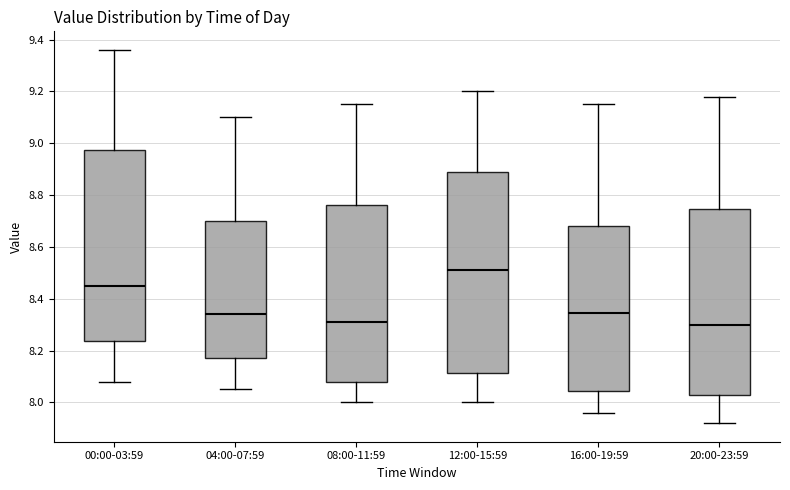

Which box is the tallest, from its lower edge to its upper edge?

12:00-15:59